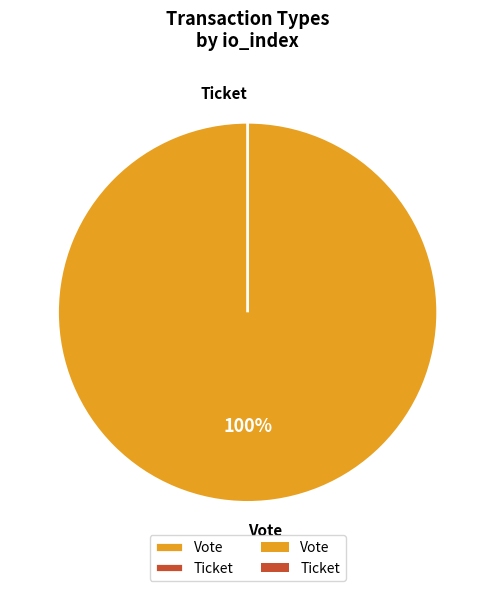

True or false: Ticket accounts for 0% of the total.

True